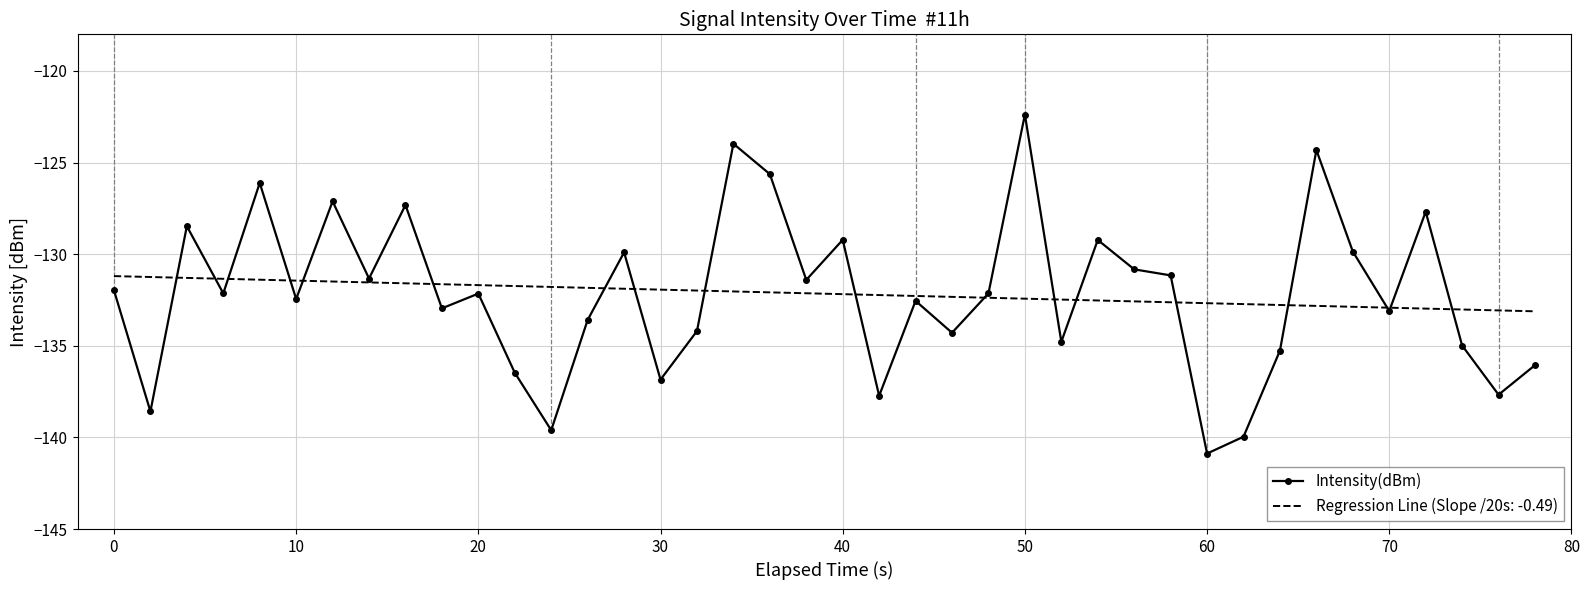

Count the number of data series in this chart.

2